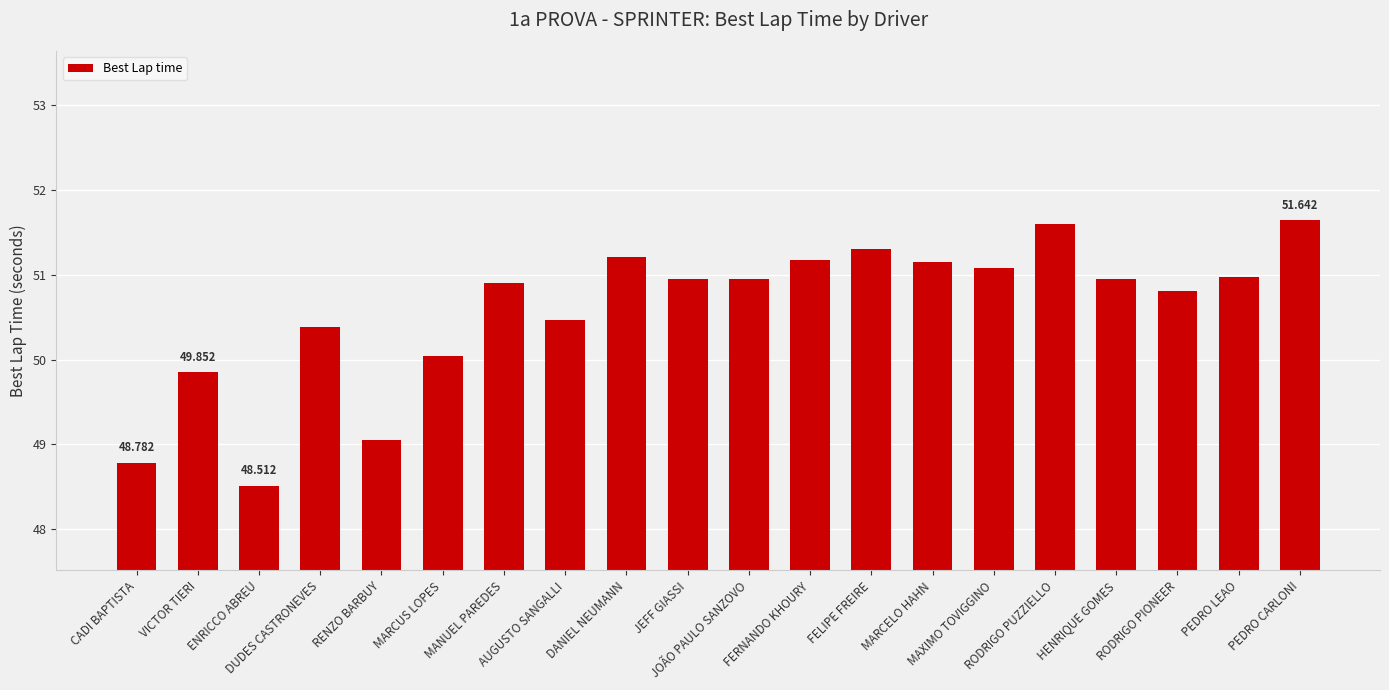

How many bars are there in total?

20